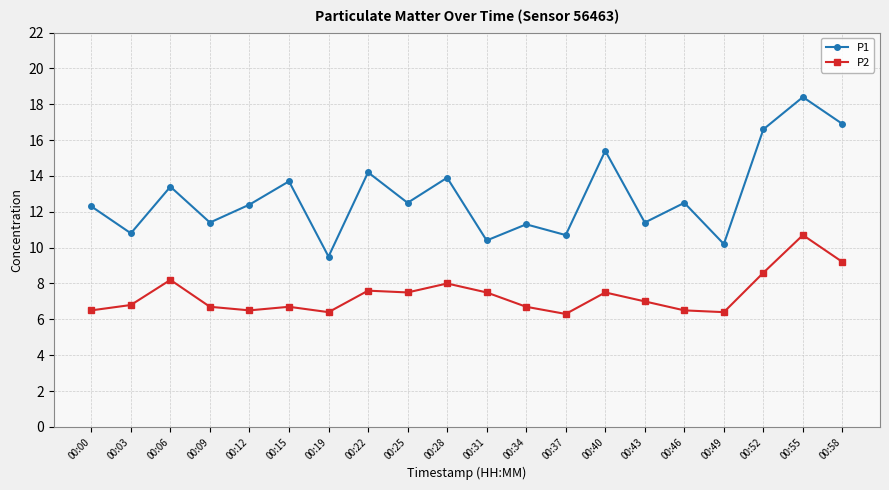

Reading left to right, transcribe all the data shown in this chart.

P1: 00:00=12.3	00:03=10.8	00:06=13.4	00:09=11.4	00:12=12.4	00:15=13.7	00:19=9.5	00:22=14.2	00:25=12.5	00:28=13.9	00:31=10.4	00:34=11.3	00:37=10.7	00:40=15.4	00:43=11.4	00:46=12.5	00:49=10.2	00:52=16.6	00:55=18.4	00:58=16.9
P2: 00:00=6.5	00:03=6.8	00:06=8.2	00:09=6.7	00:12=6.5	00:15=6.7	00:19=6.4	00:22=7.6	00:25=7.5	00:28=8.0	00:31=7.5	00:34=6.7	00:37=6.3	00:40=7.5	00:43=7.0	00:46=6.5	00:49=6.4	00:52=8.6	00:55=10.7	00:58=9.2